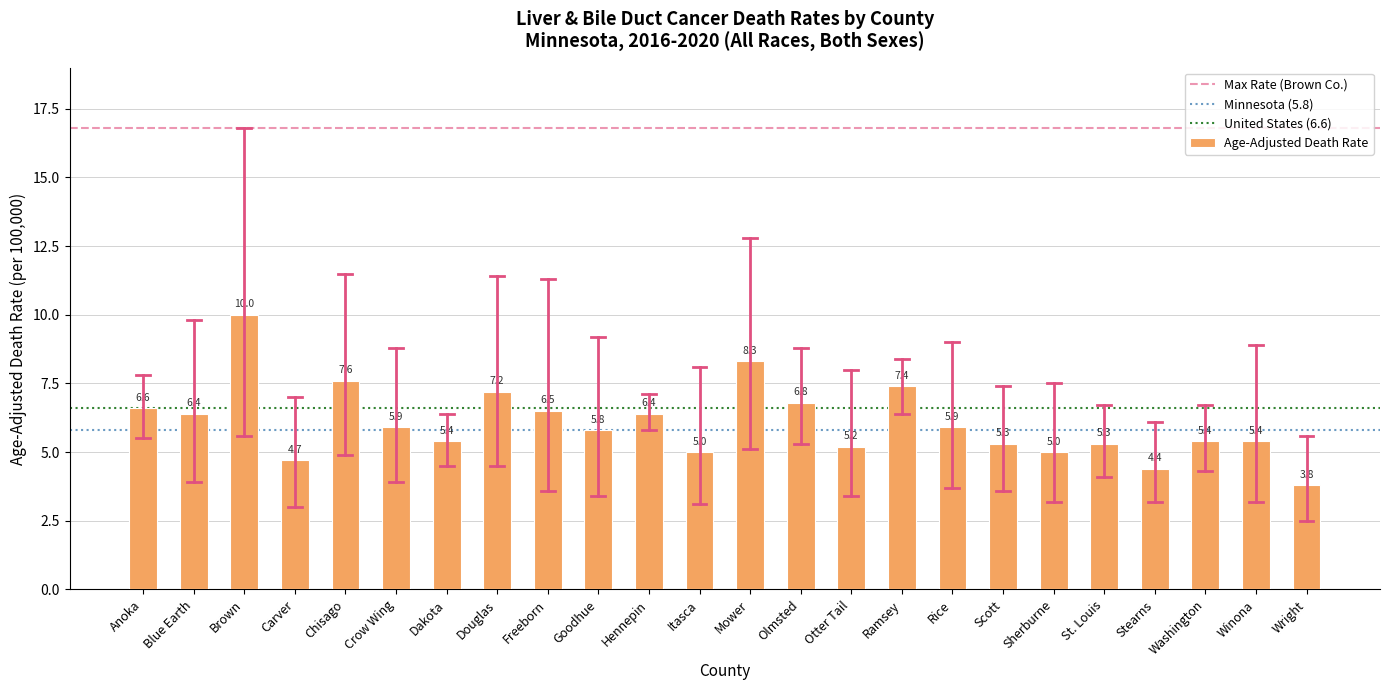

What is the average value?

6.1